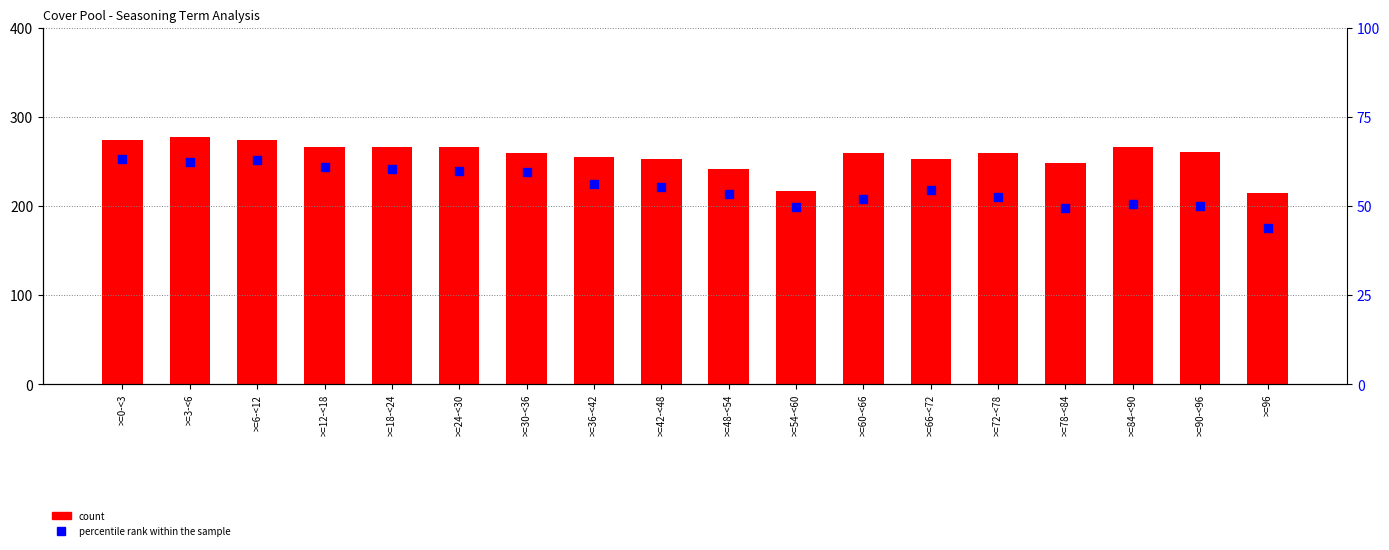

Which series has the largest total across all categories?

count